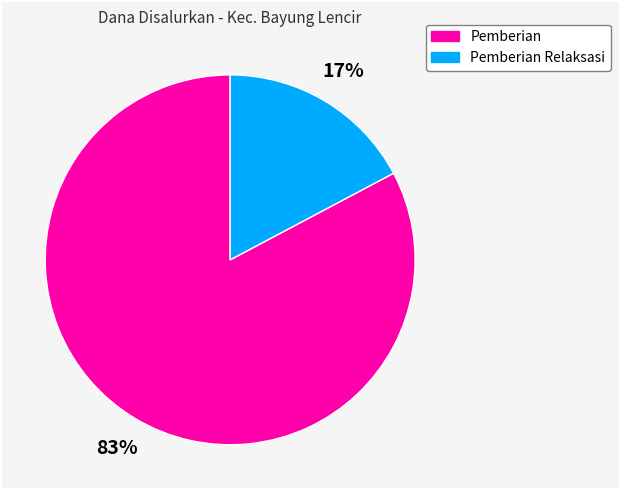

To the nearest percent, what is the average slice percentage?

50%